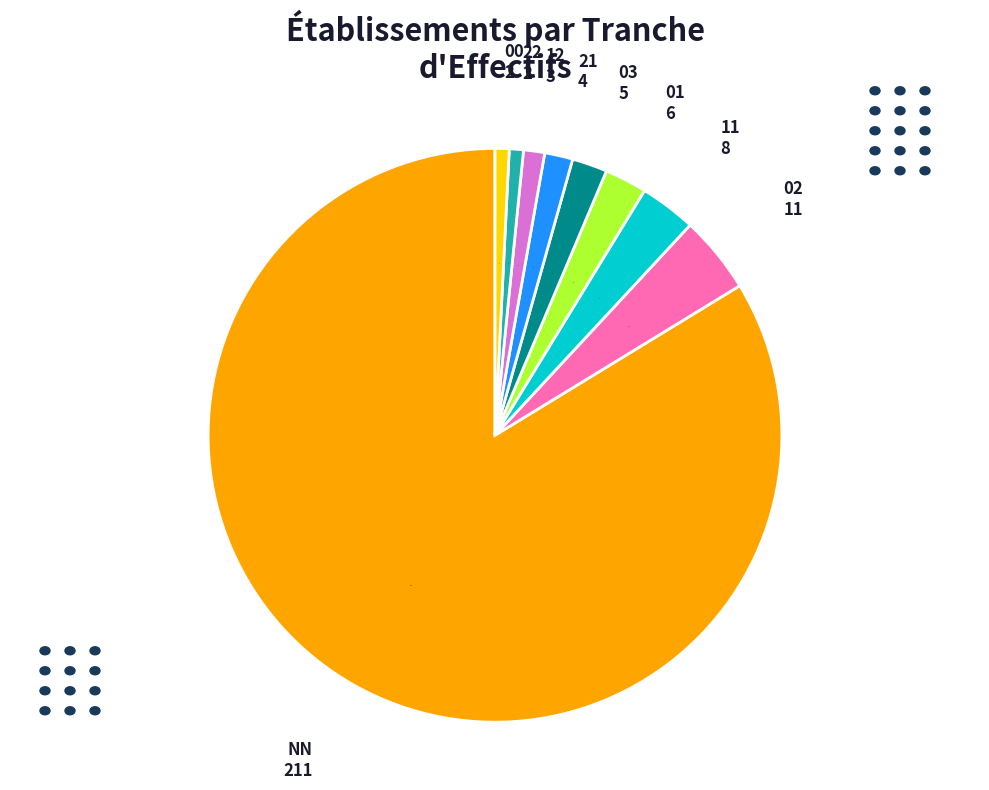

What is the ratio of the value at 21 to the value at 03?

0.8